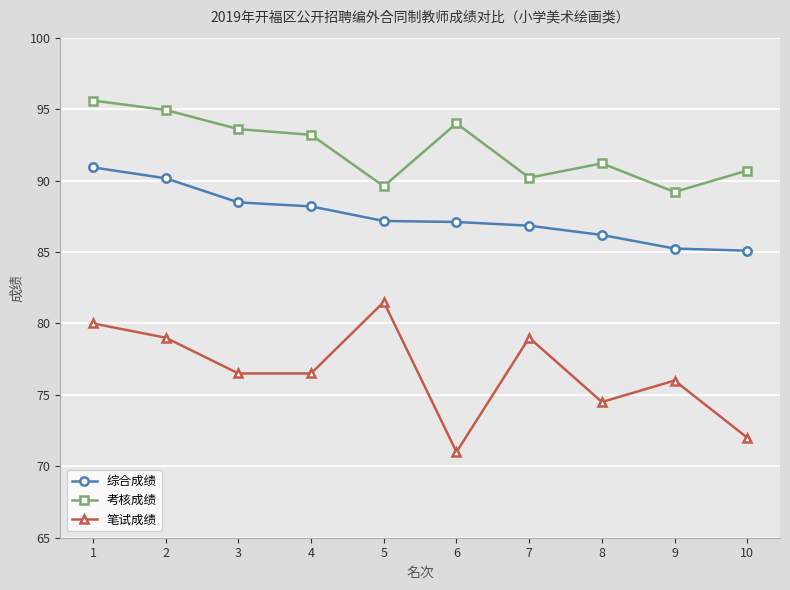

True or false: 笔试成绩 and 综合成绩 intersect in this chart.

False